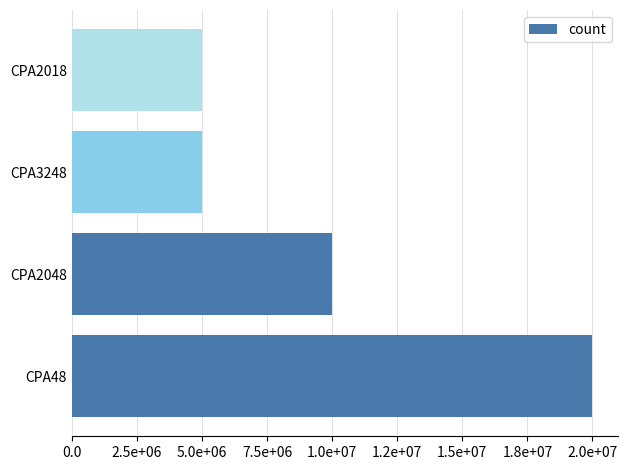

Are the bars grouped side by side (vs. stacked)?

No